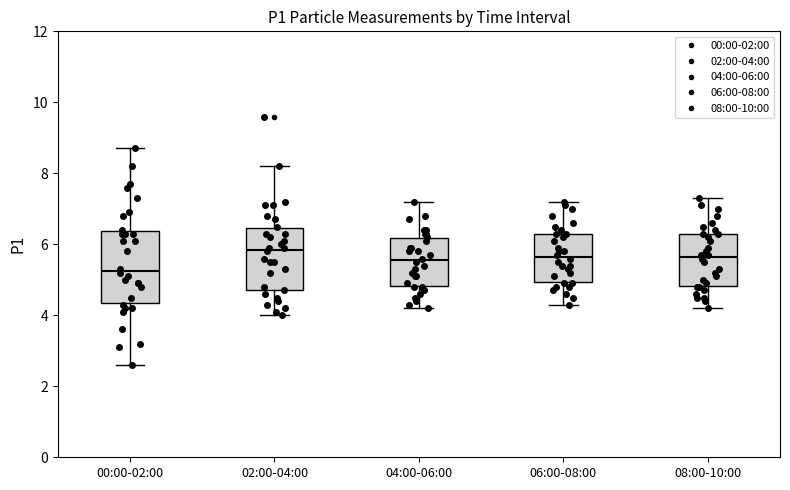

Reading left to right, read every box against the y-axis: the position of its median line, the range the box covers, and the ends of its whiskers. The values are not printed on the chart, so give them approximately, as read against the axis.

00:00-02:00: median 5.2, box 4.4 to 6.4, whiskers 2.6 to 8.8
02:00-04:00: median 5.8, box 4.8 to 6.4, whiskers 4.0 to 8.2
04:00-06:00: median 5.6, box 4.8 to 6.2, whiskers 4.2 to 7.2
06:00-08:00: median 5.6, box 5.0 to 6.4, whiskers 4.4 to 7.2
08:00-10:00: median 5.6, box 4.8 to 6.4, whiskers 4.2 to 7.4